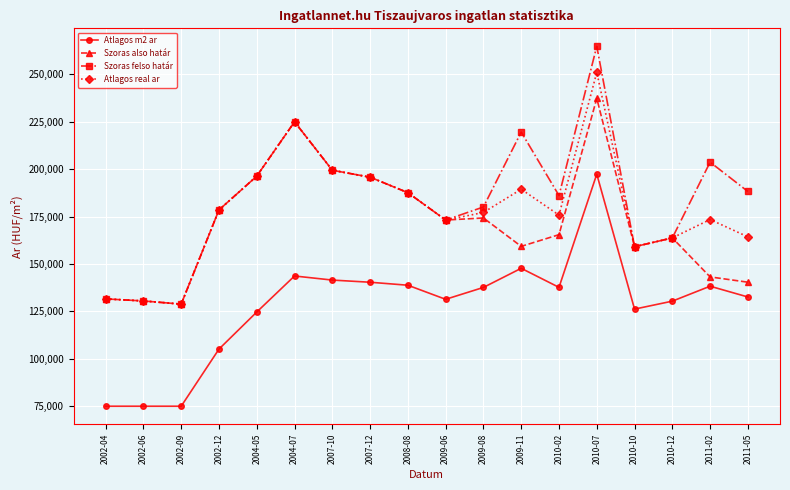

The value of Atlagos m2 ar at 2004-07 is 205326. True or false?

False